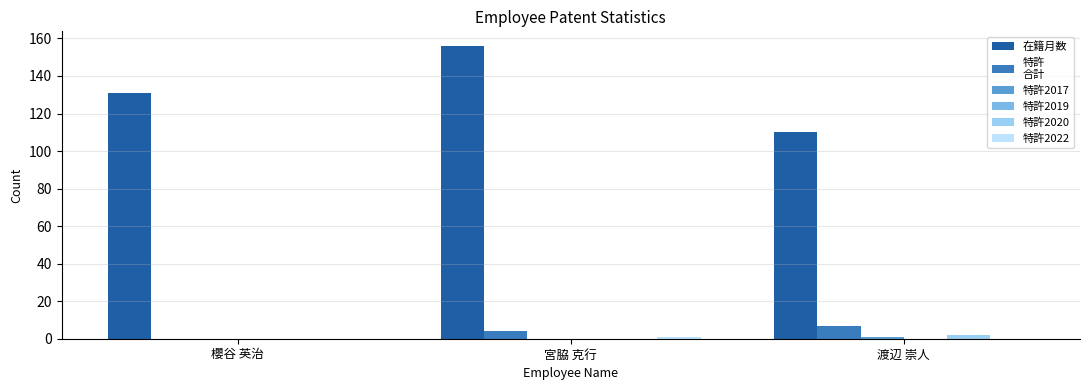

Are the bars horizontal?

No